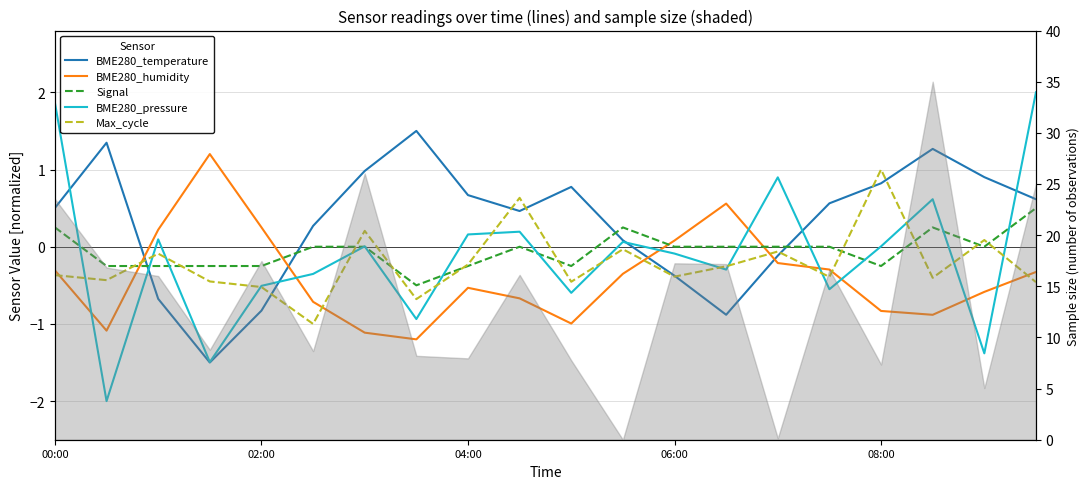

The value of BME280_temperature at 15 is 0.6. True or false?

True